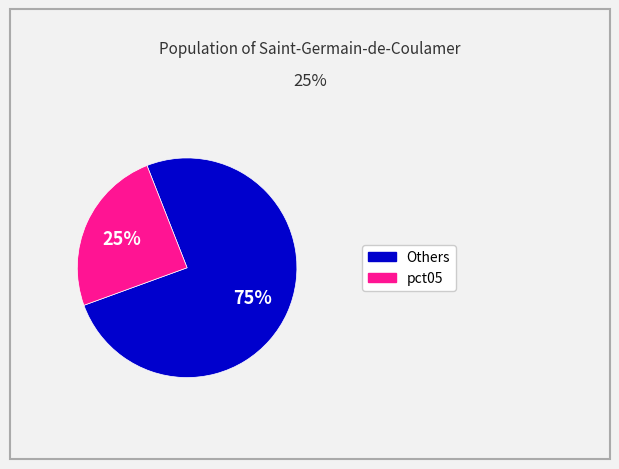

What is the ratio of the value at pct05 to the value at Others?

0.3